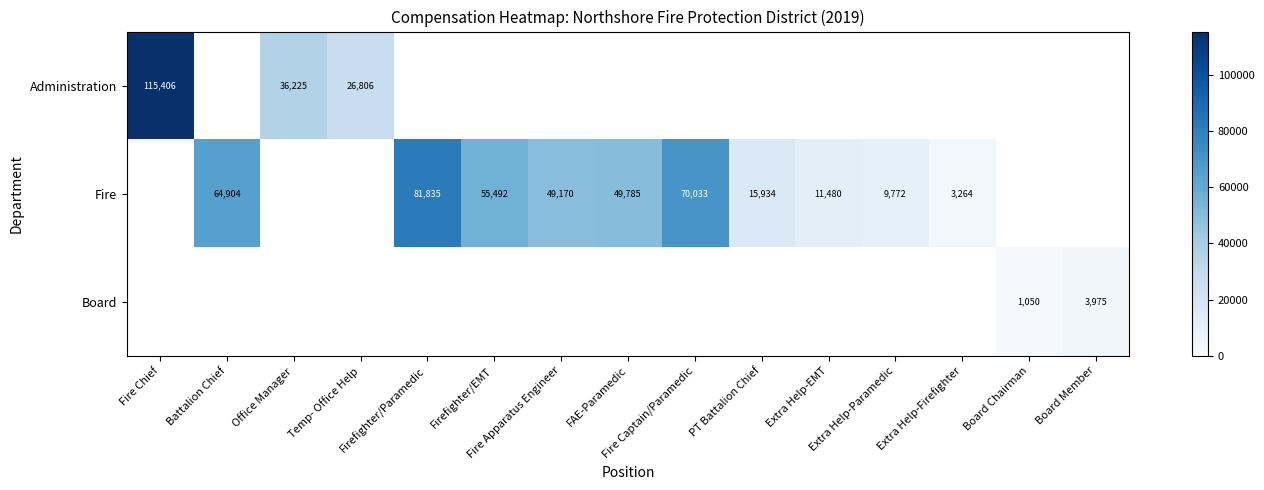

Which series changed the most between Extra Help-EMT and Extra Help-Firefighter?

Fire